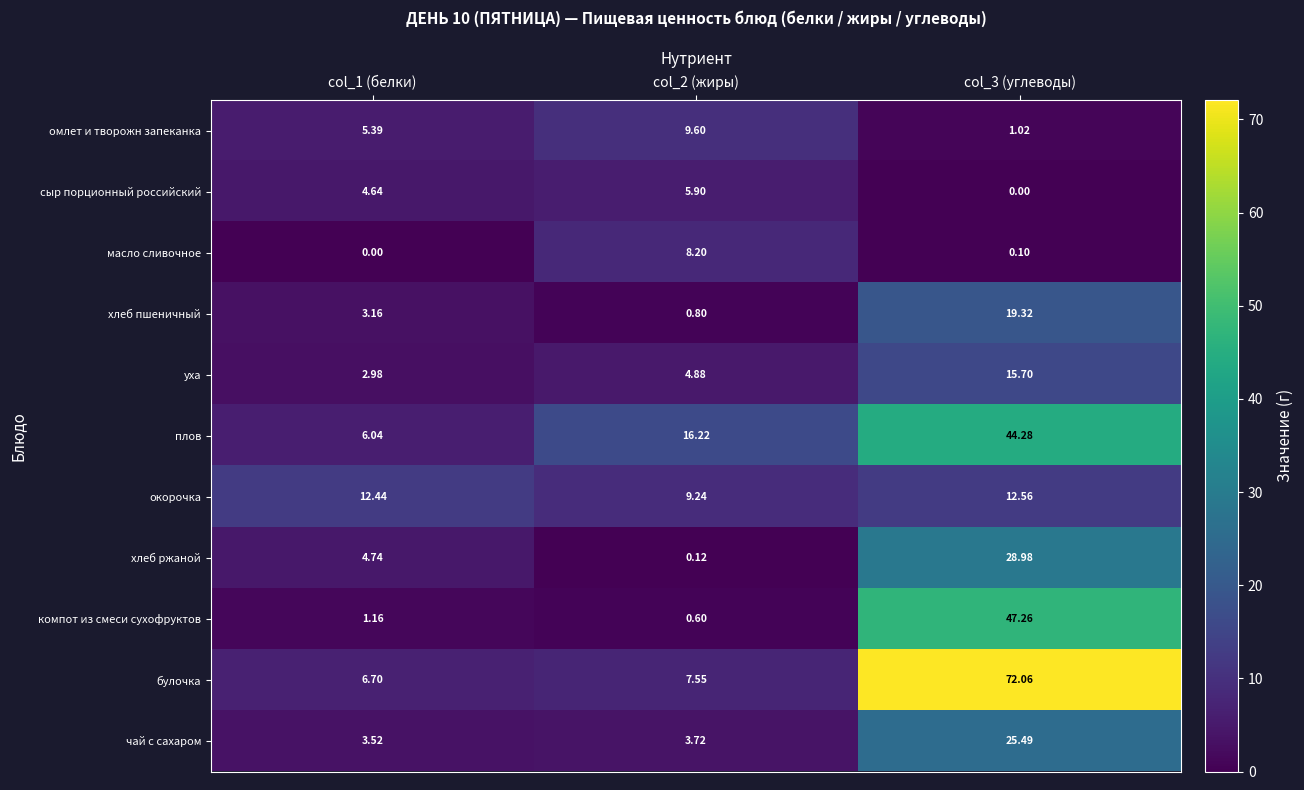

Is the value of булочка at col_2 (жиры) greater than the value of окорочка at col_3 (углеводы)?

No